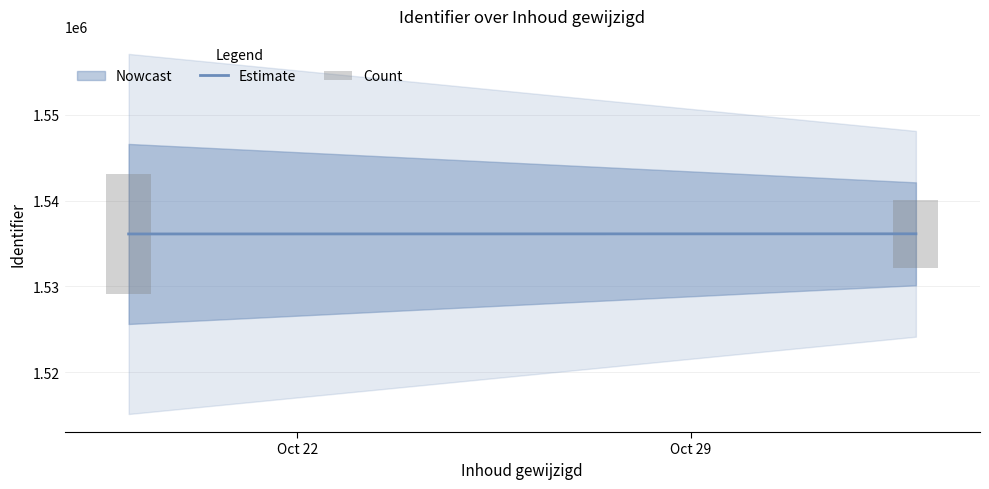

Reading left to right, list all the values displayed in this chart.

Estimate: 1536101.9	1536119.2
Count: 14000.0	8000.0